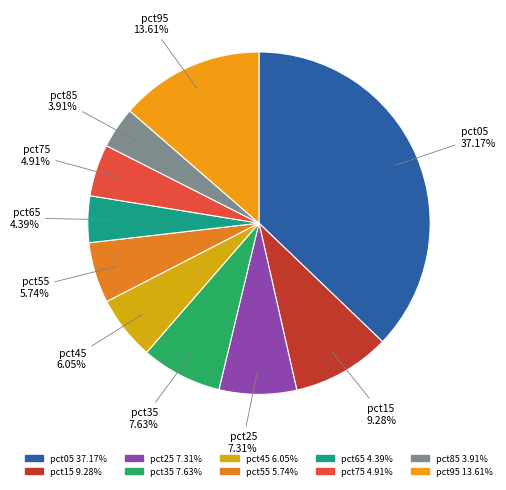

The pct95 slice represents 25% of the pie. True or false?

False